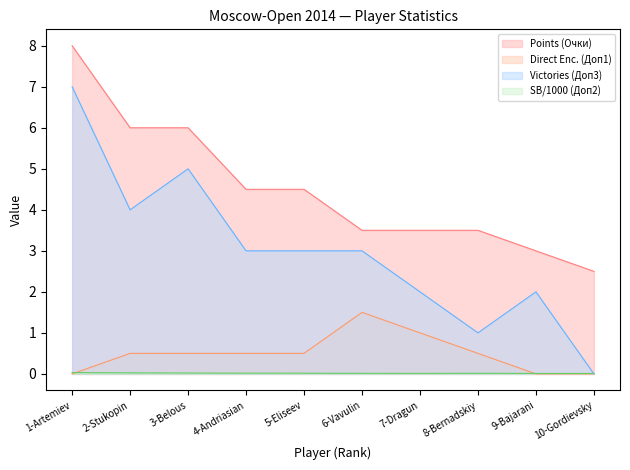

Reading left to right, transcribe all the data shown in this chart.

Sonneborn-Berger (Доп2): 0.0	0.0	0.0	0.0	0.0	0.0	0.0	0.0	0.0	0.0
Performance (Рп): 8.0	6.0	6.0	4.5	4.5	3.5	3.5	3.5	3.0	2.5
Direct Enc. (Доп1): 0.0	0.5	0.5	0.5	0.5	1.5	1.0	0.5	0.0	0.0
Victories (Доп3): 7.0	4.0	5.0	3.0	3.0	3.0	2.0	1.0	2.0	0.0